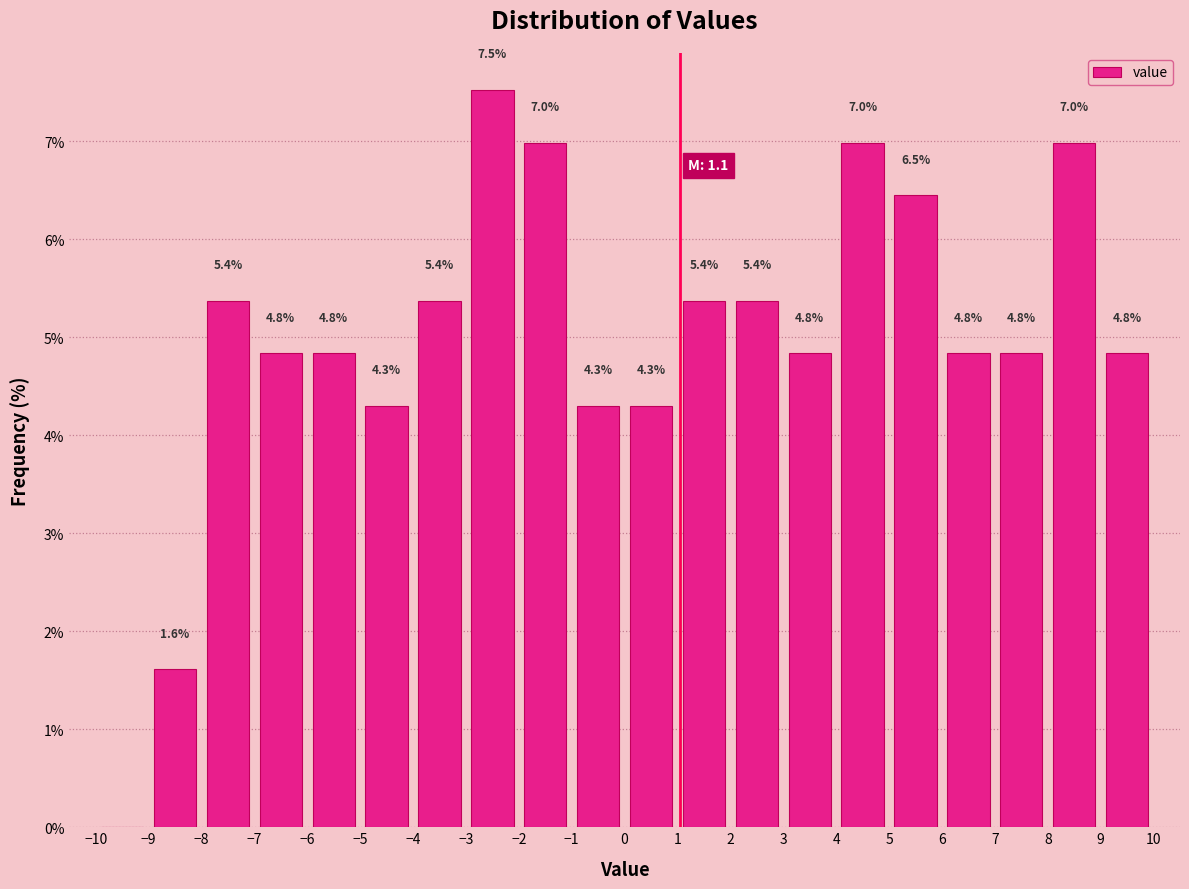

Over which range of the x-axis is the bar tallest?

-3 to -2